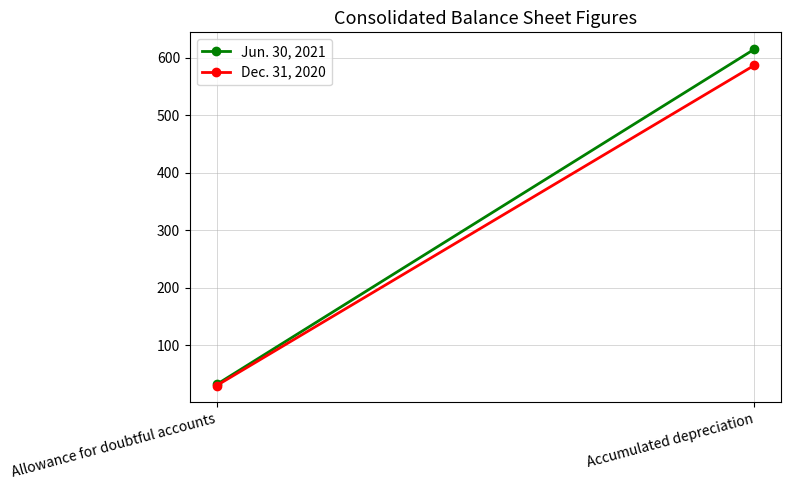

What is the spread (max minus min) of values at Allowance for doubtful accounts?

2